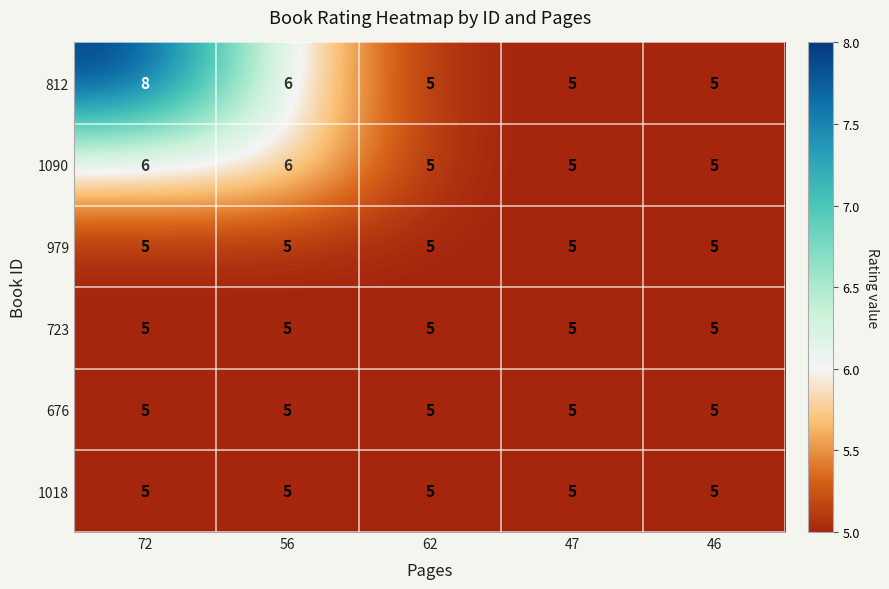

What value does the 1018 series have at 46?

5